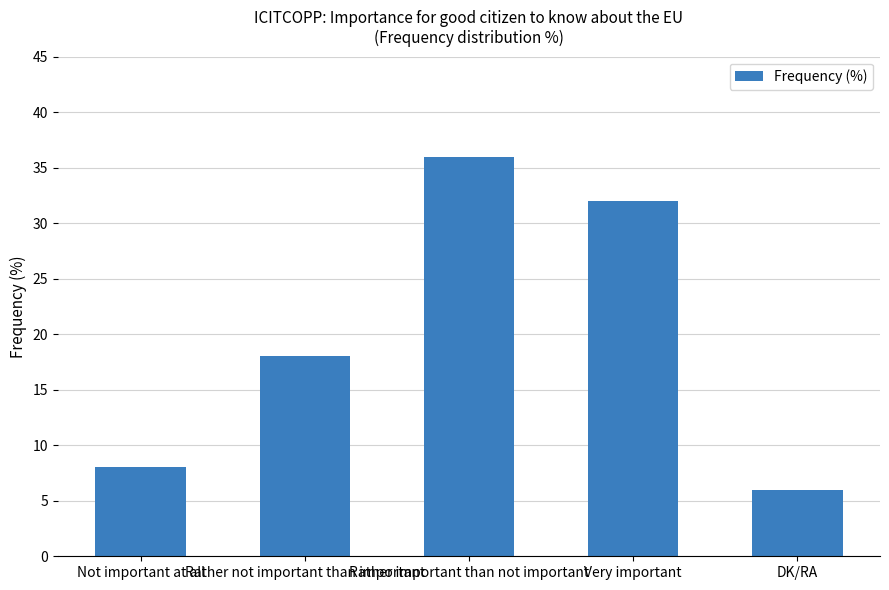

What is the average value?

20